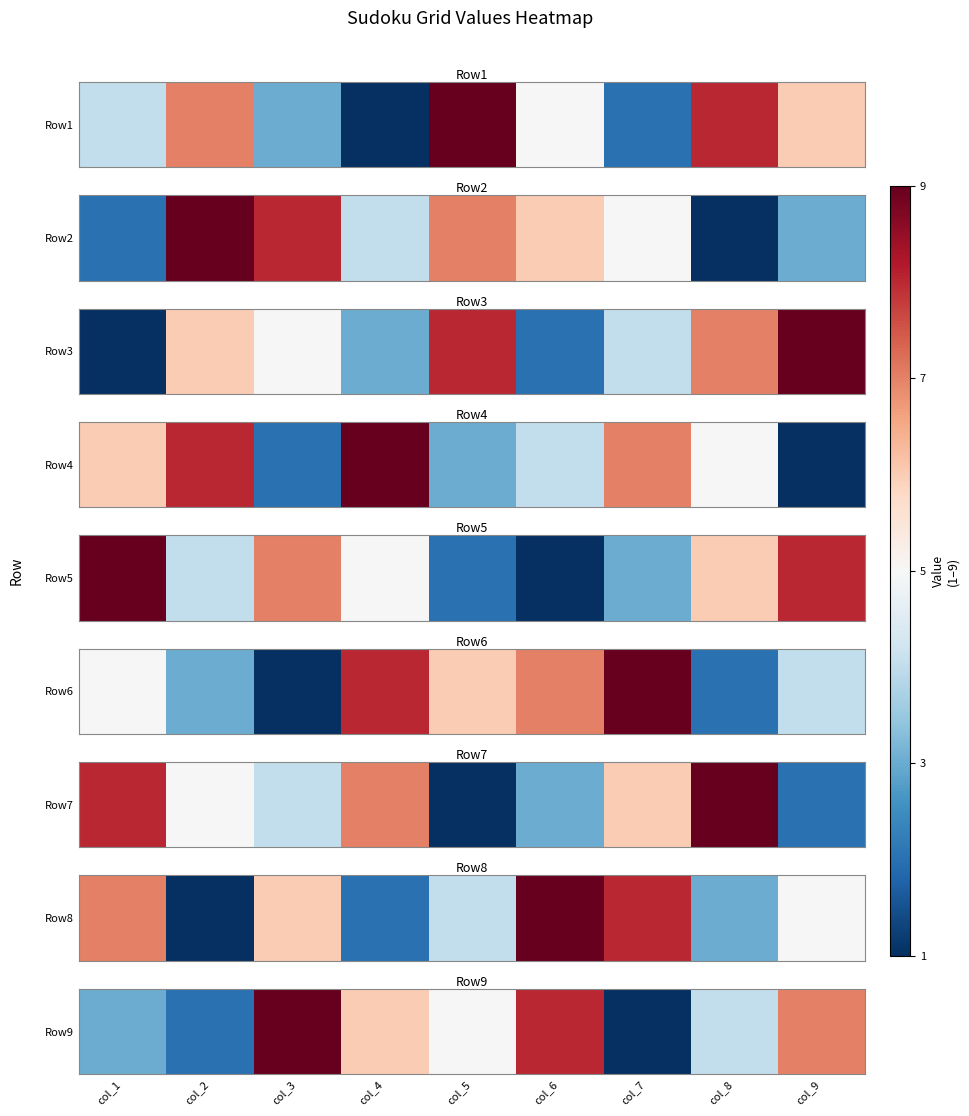

Rank the categories by value from lowest to highest.

col_7, col_2, col_1, col_8, col_5, col_4, col_9, col_6, col_3